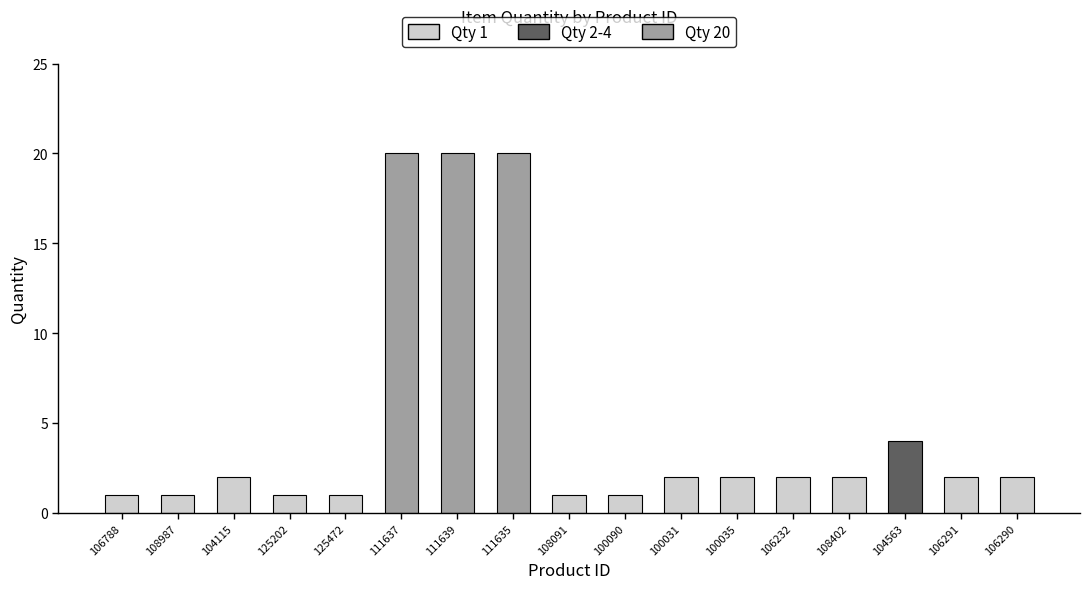

What is the label of the 13th bar from the left?

106232